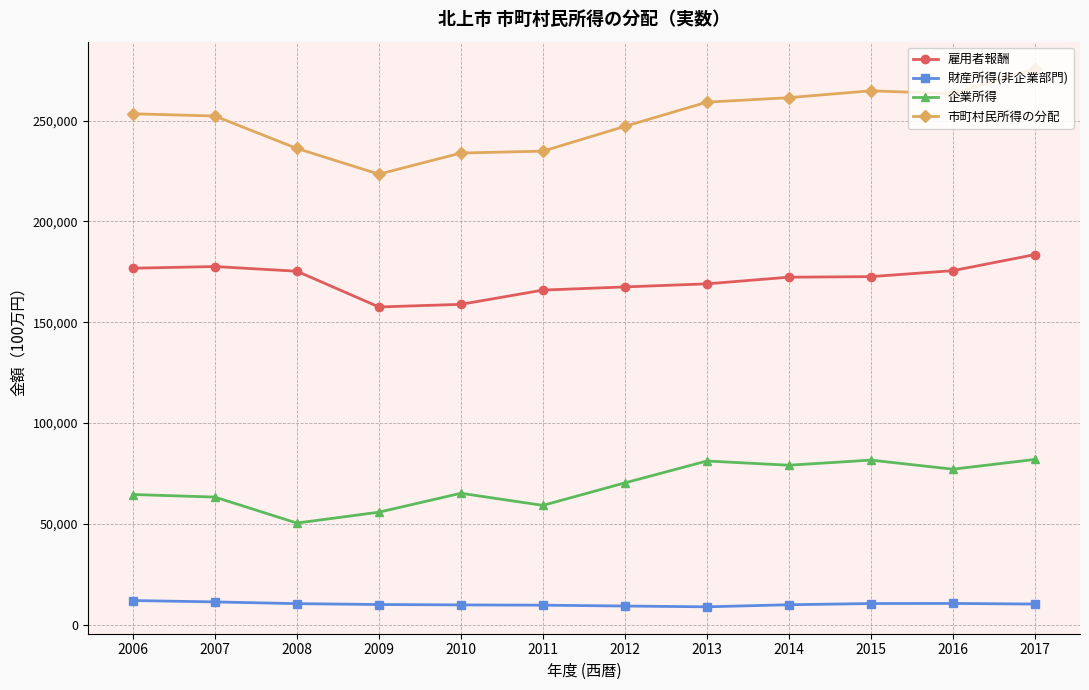

What is the minimum value for 雇用者報酬?

157598